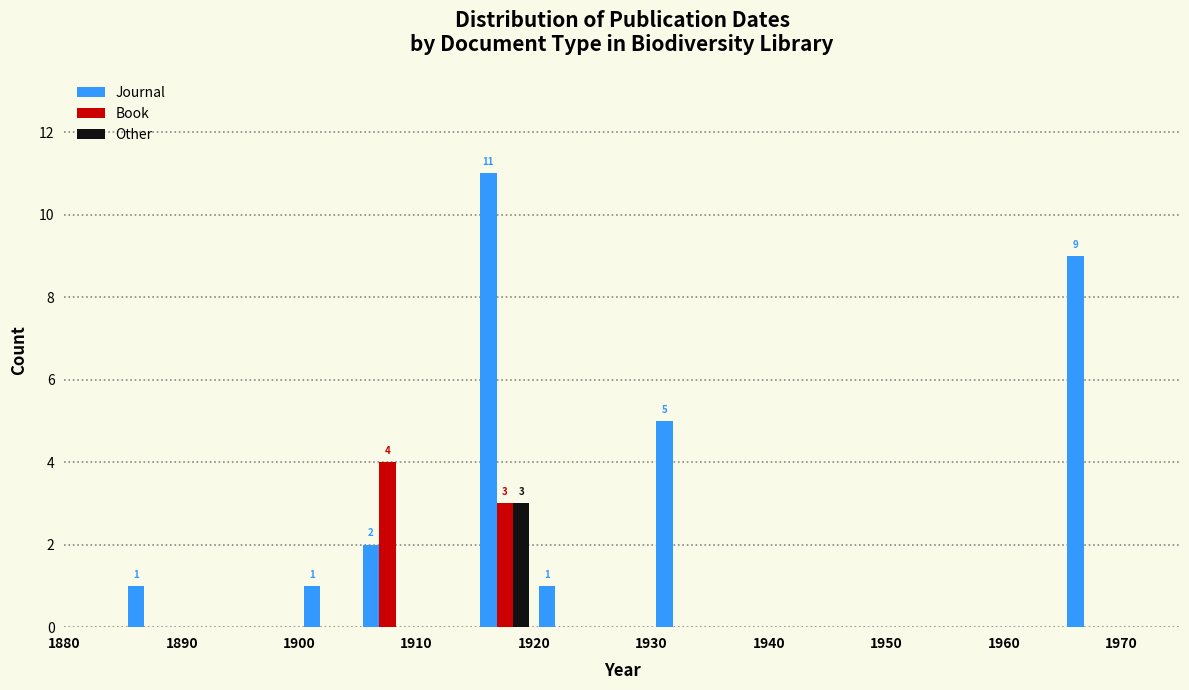

In the Journal series, which range on the x-axis has the tallest bar?

1915 to 1920